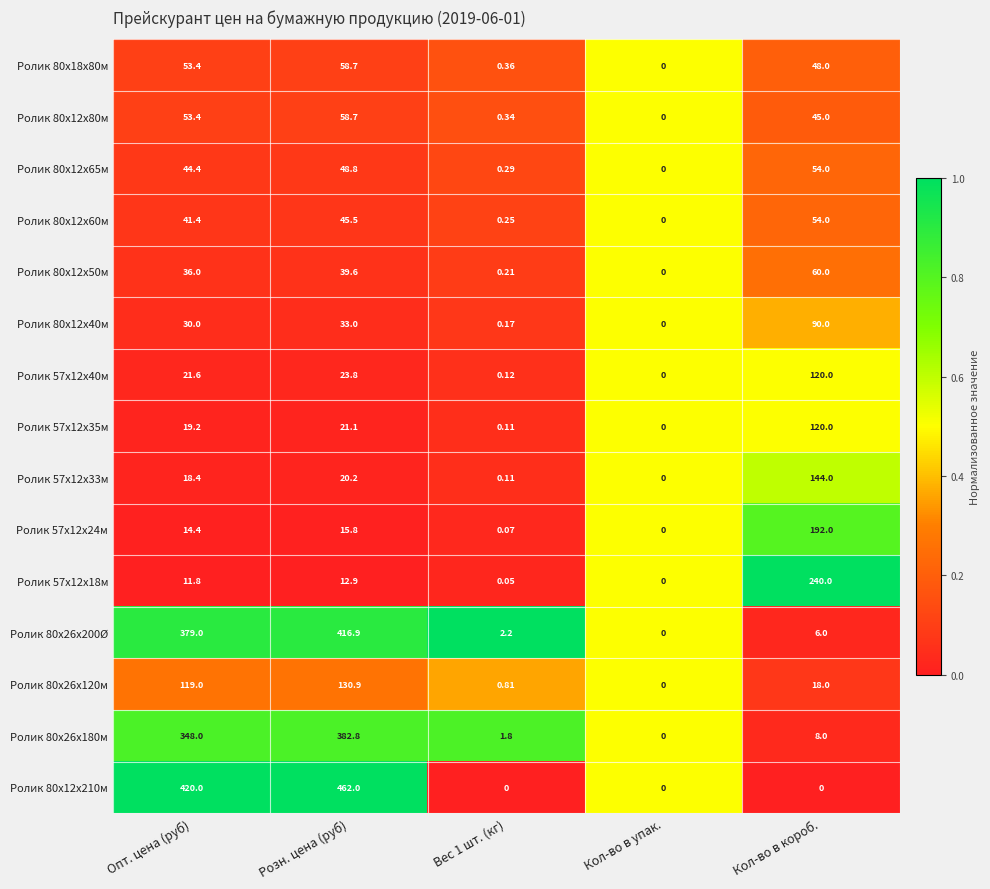

Which category has the highest value in the Ролик 80х12х40м series?

Кол-во в короб.